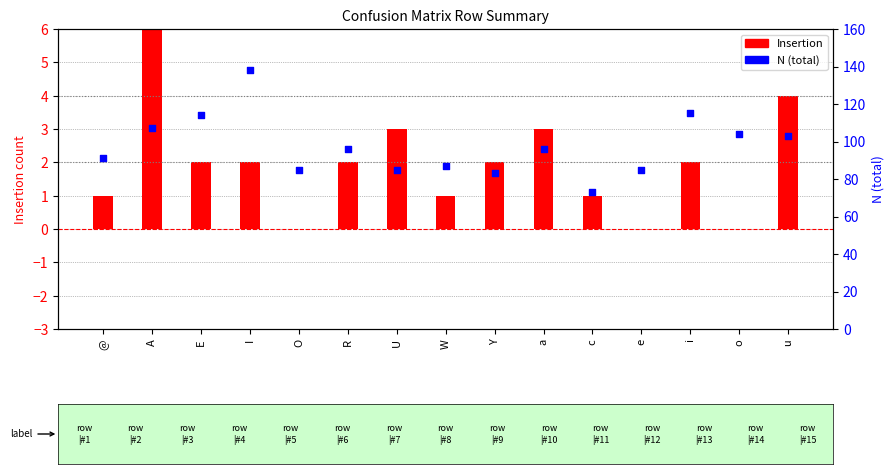

Is the value of N (total) at a greater than the value of Insertion at e?

Yes